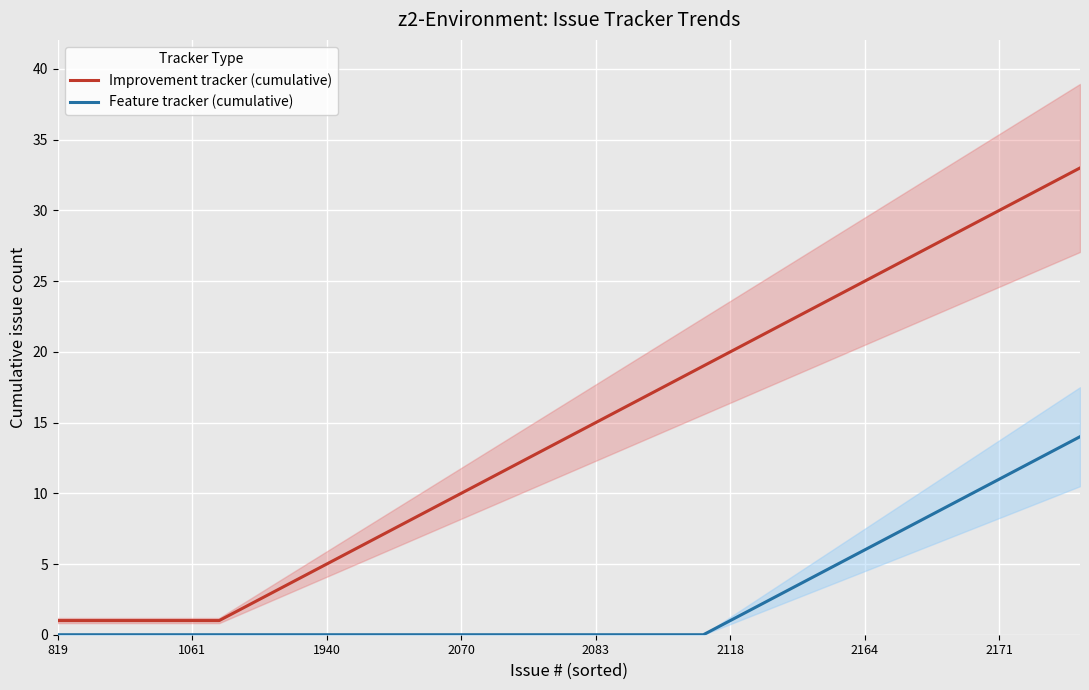

The Improvement tracker (cumulative) series shows 7 at 12. True or false?

True